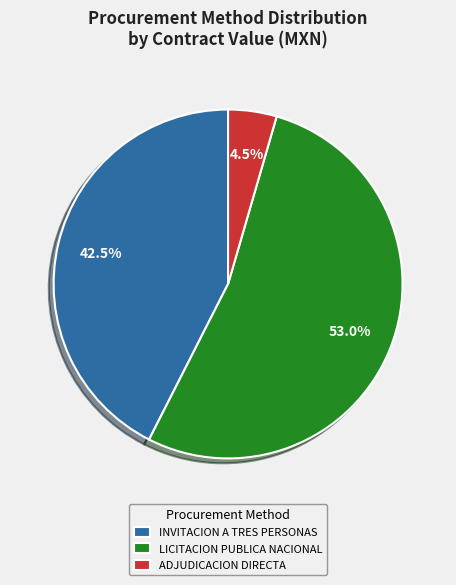

What is the largest slice in the pie chart?

LICITACION PUBLICA NACIONAL